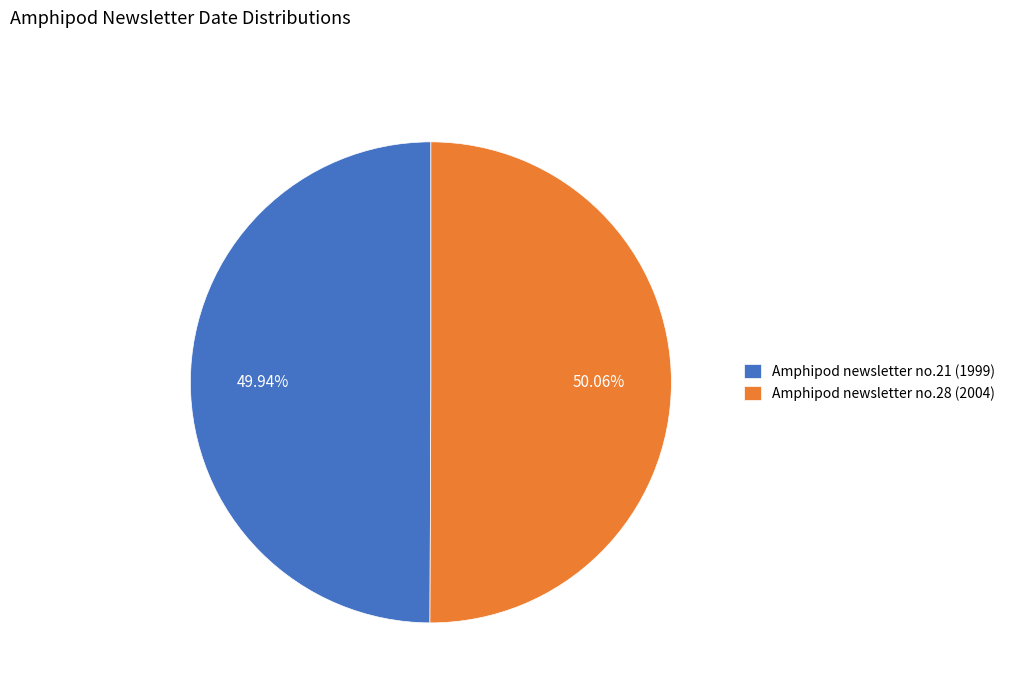

Does any single category account for the majority?

Yes